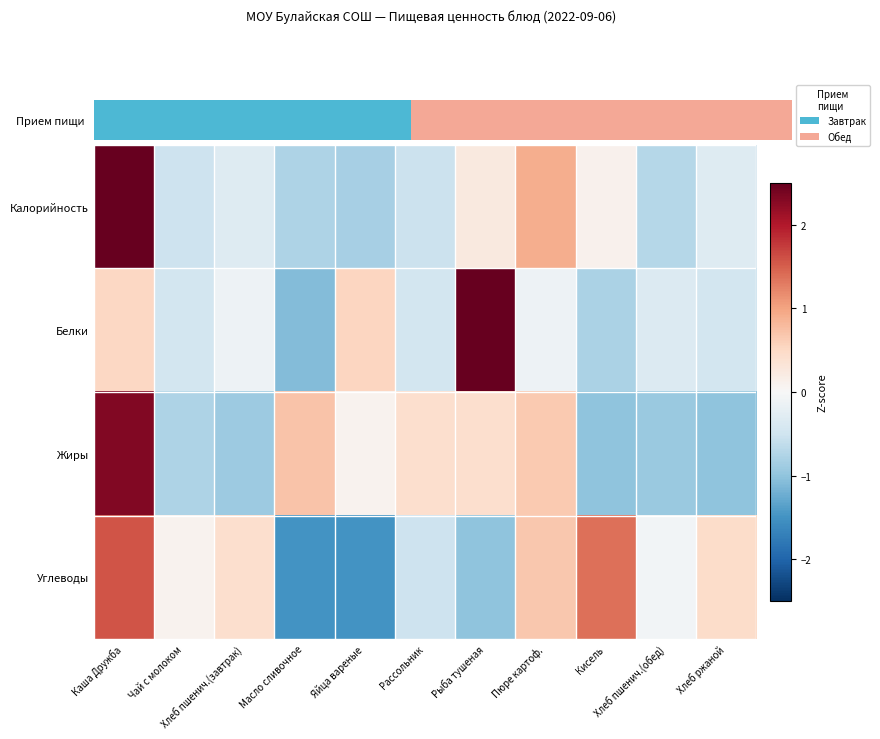

Which series has the largest range (max minus min)?

Белки